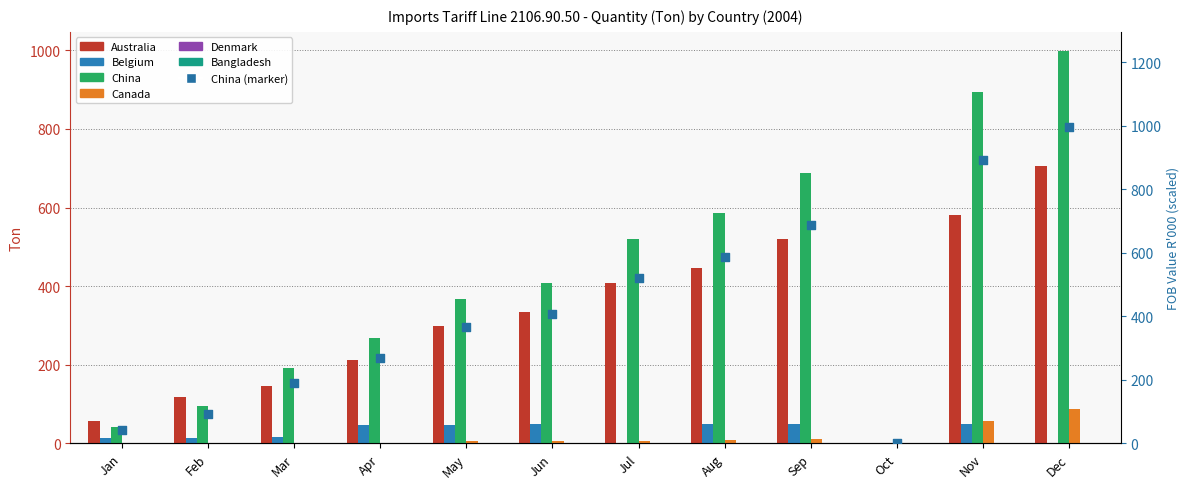

At which category is the sum across all series the highest?

Dec